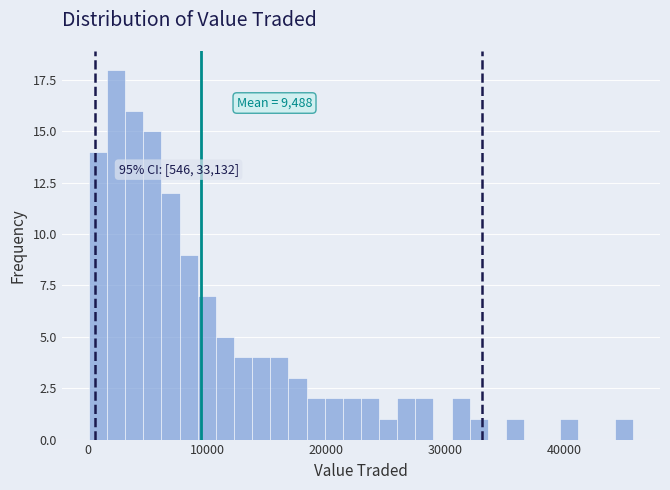

Around what value on the x-axis is the tallest bar? Give the approximate position of its centre, as read against the axis.

2000